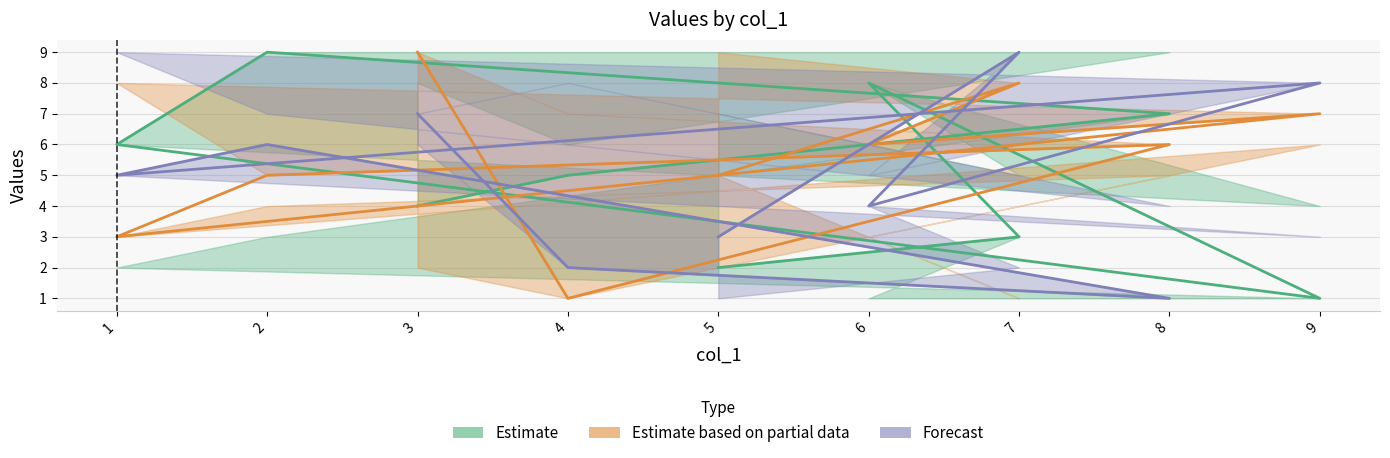

What is the difference between the maximum and minimum values in the Forecast series?

8